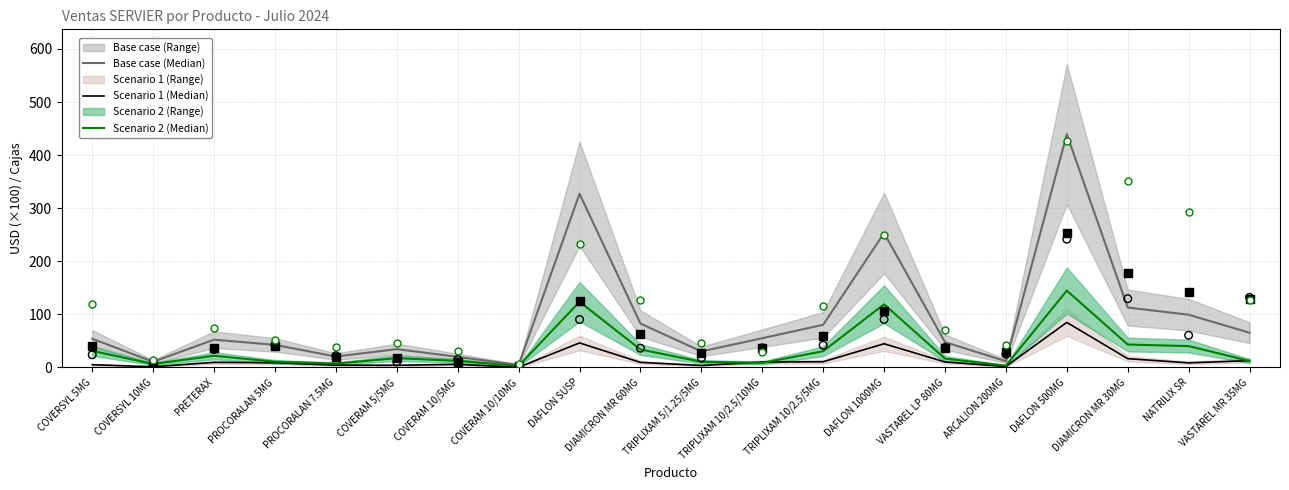

At how many categories does at least one series exceed 333?

1